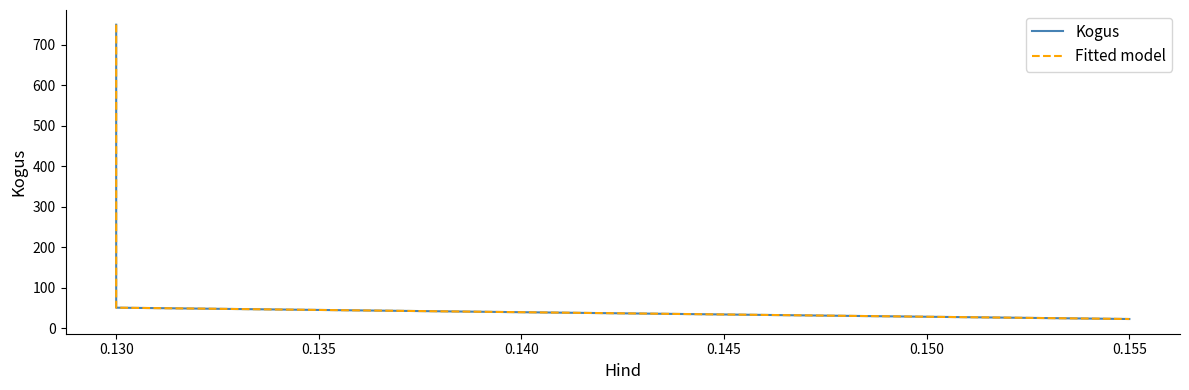

Does the chart have visible grid lines?

No